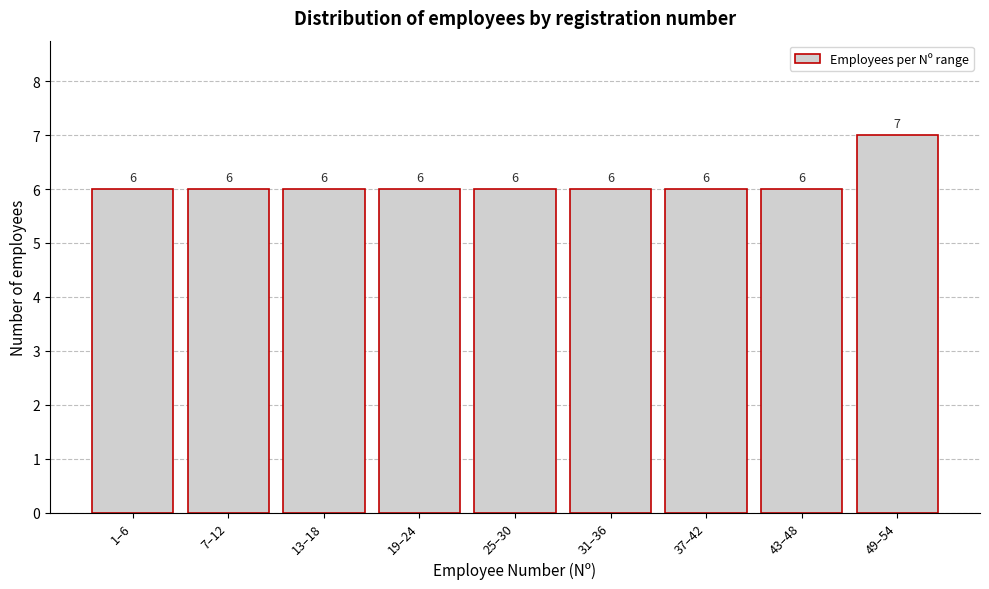

Reading left to right, extract all data points from this chart.

6	6	6	6	6	6	6	6	7